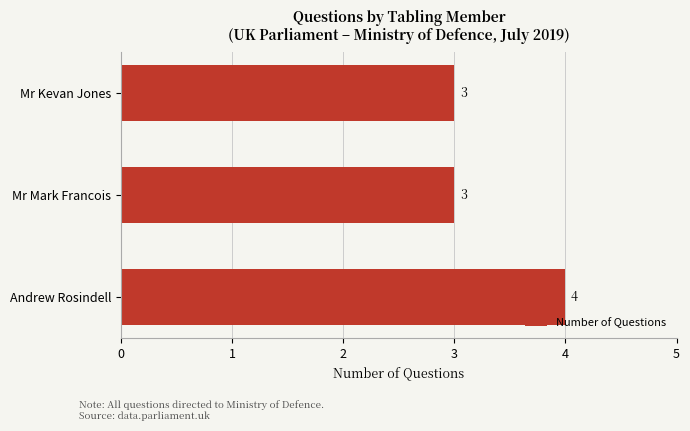

The value at Mr Mark Francois is 2. True or false?

False